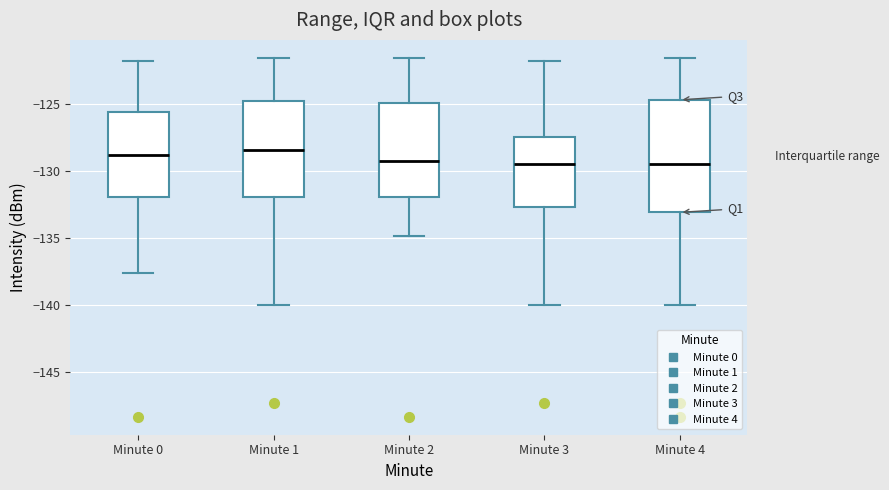

Which box is the tallest, from its lower edge to its upper edge?

Minute 4